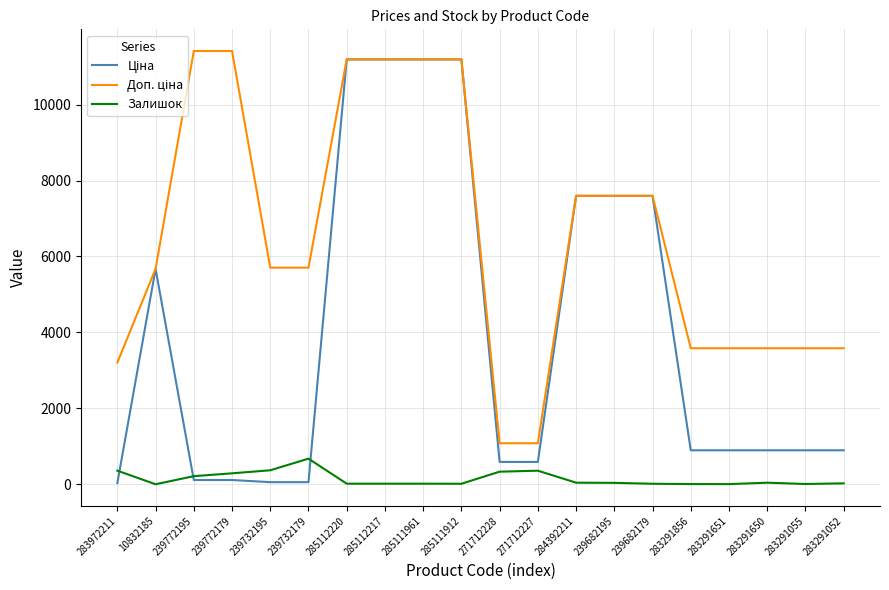

At which label does Залишок reach its peak?

239732179